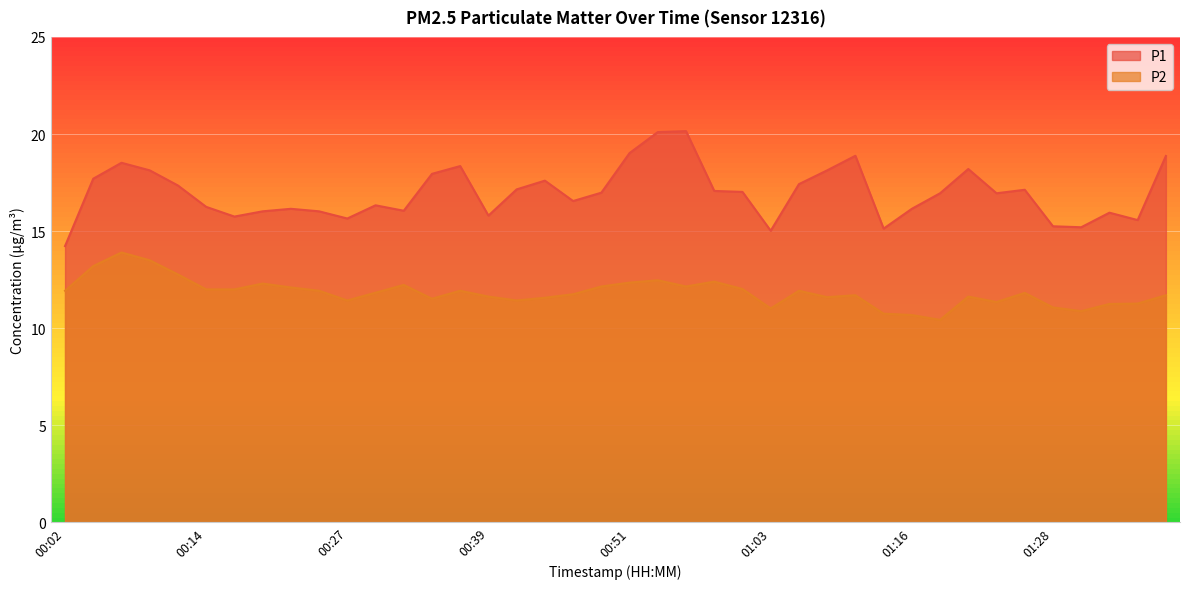

Rank the series by their maximum value, from lowest to highest.

P2, P1